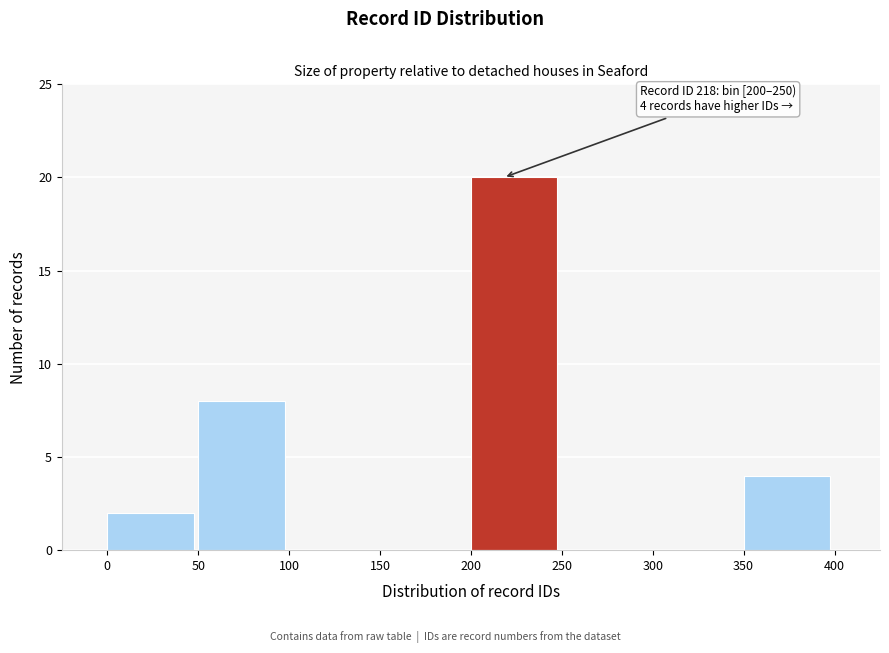

Over which range of the x-axis is the bar tallest?

200 to 250